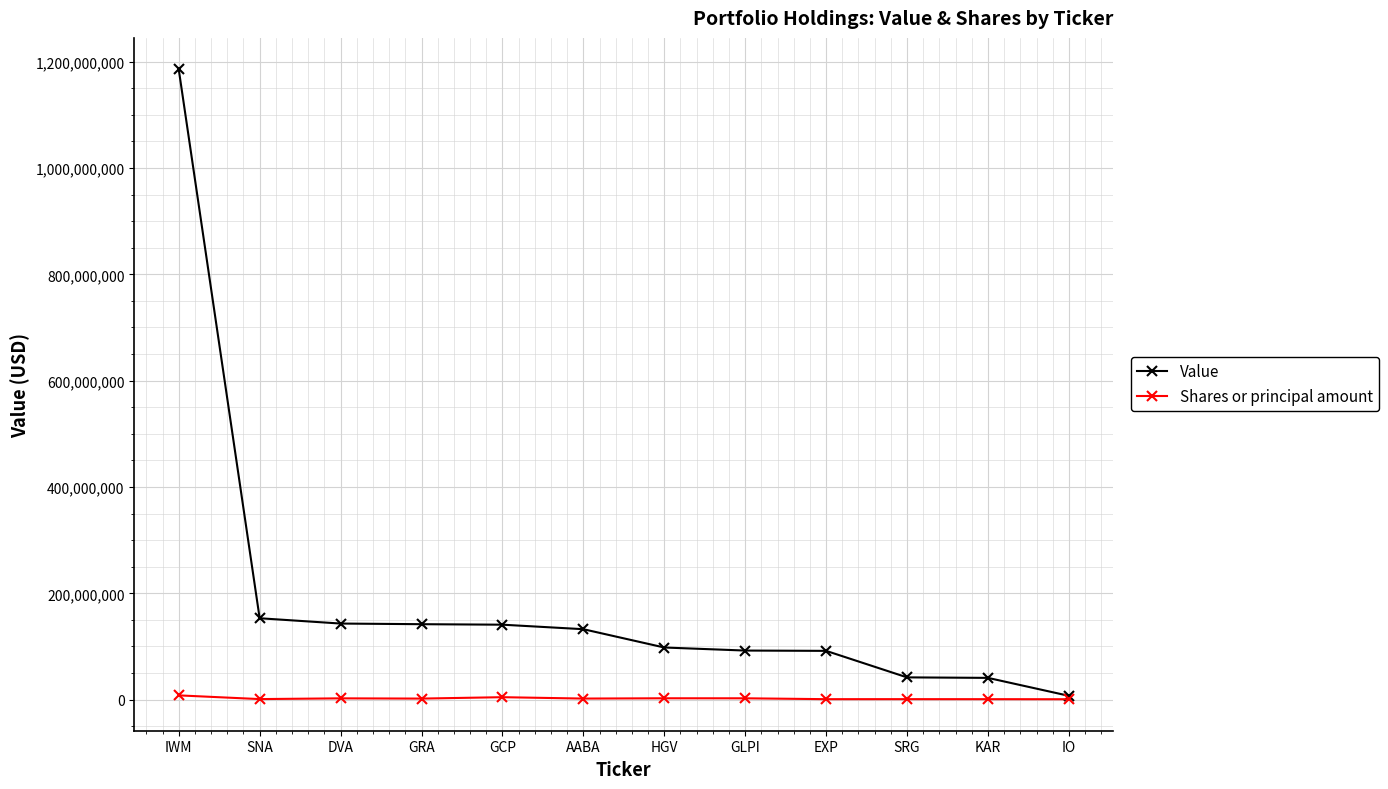

At which label does Value reach its minimum?

IO